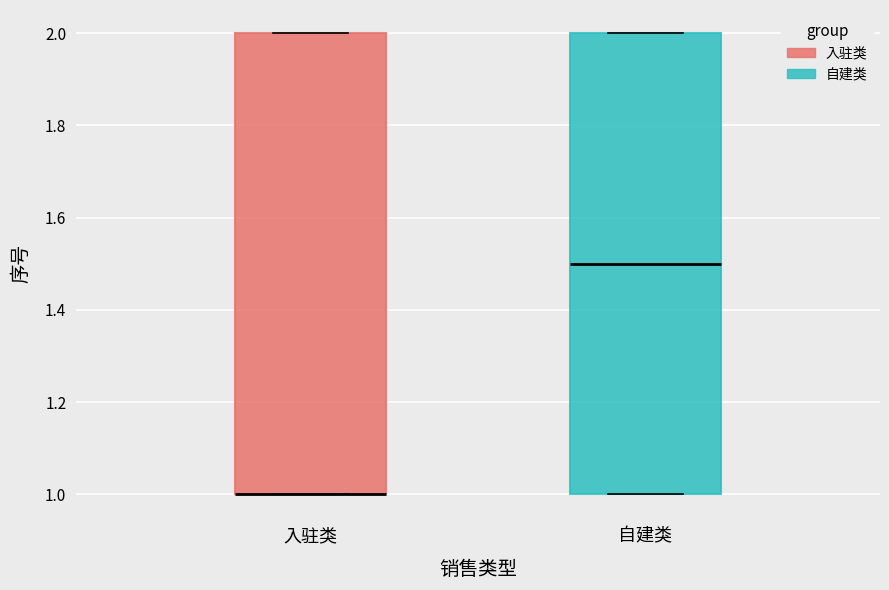

Where is the upper edge of the box for 入驻类 on the y-axis? The values are not printed on the chart, so give them approximately, as read against the axis.

2.0